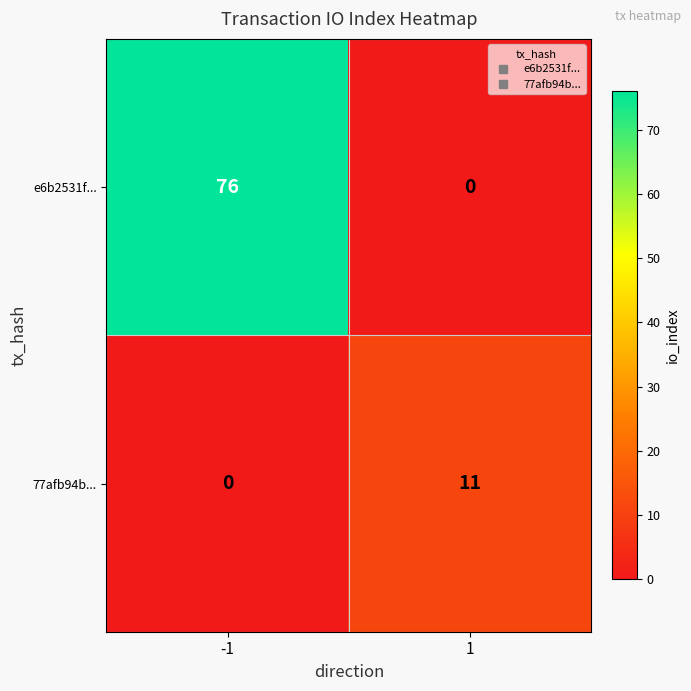

Rank the series by their average value, from lowest to highest.

77afb94b..., e6b2531f...